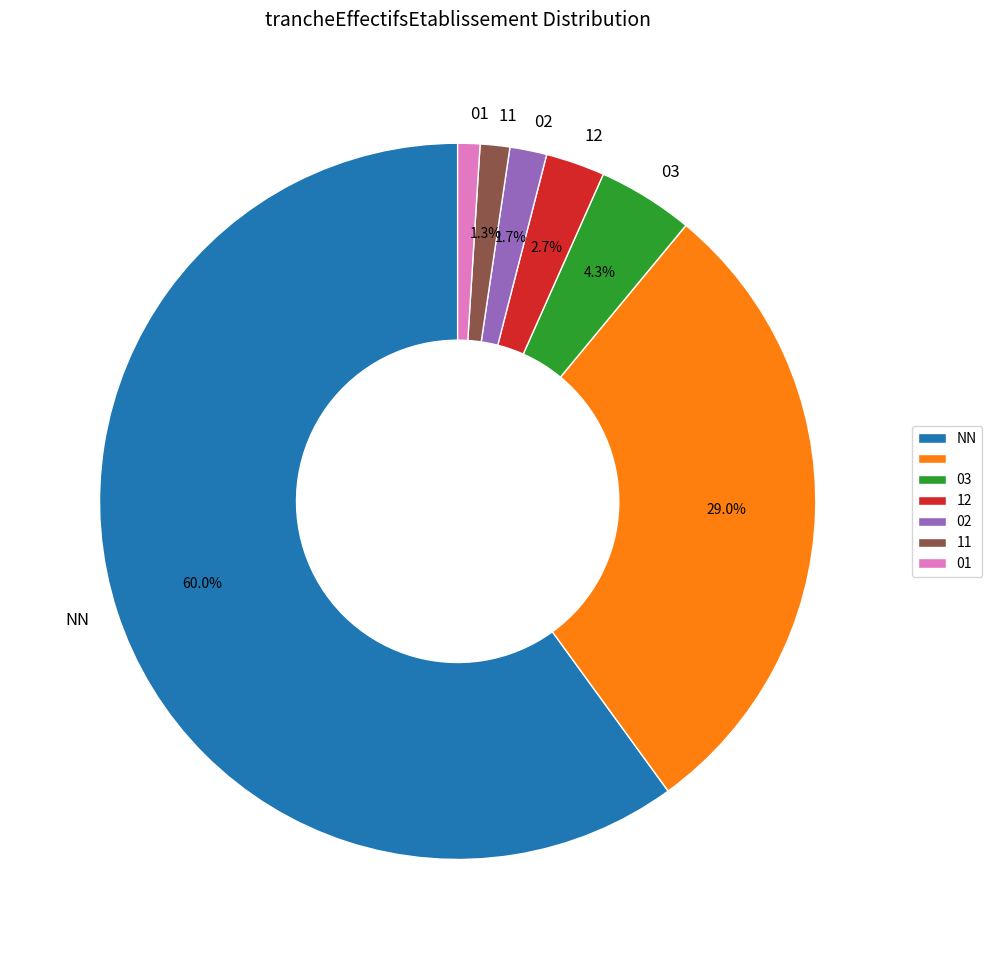

Count the number of slices in the pie.

7